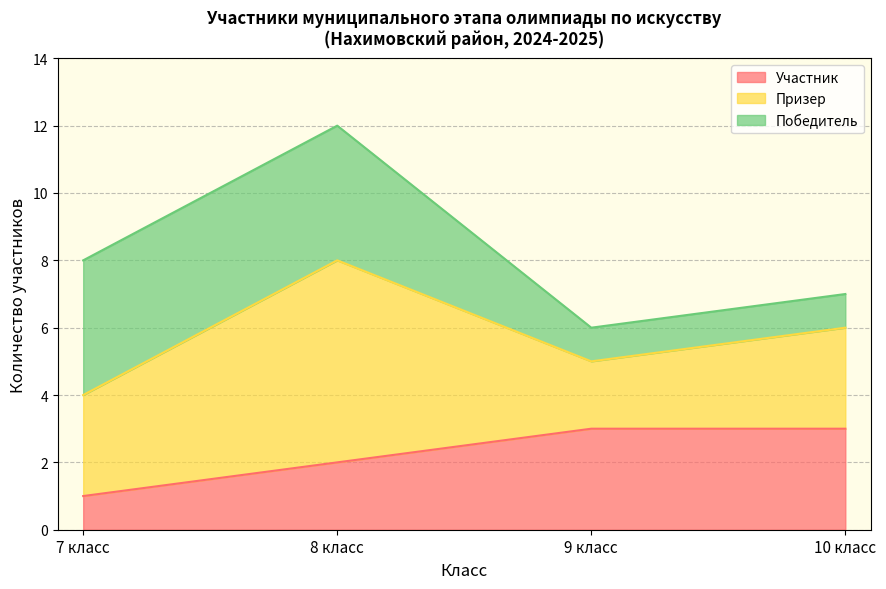

What is the label of the 2nd point from the left?

8 класс